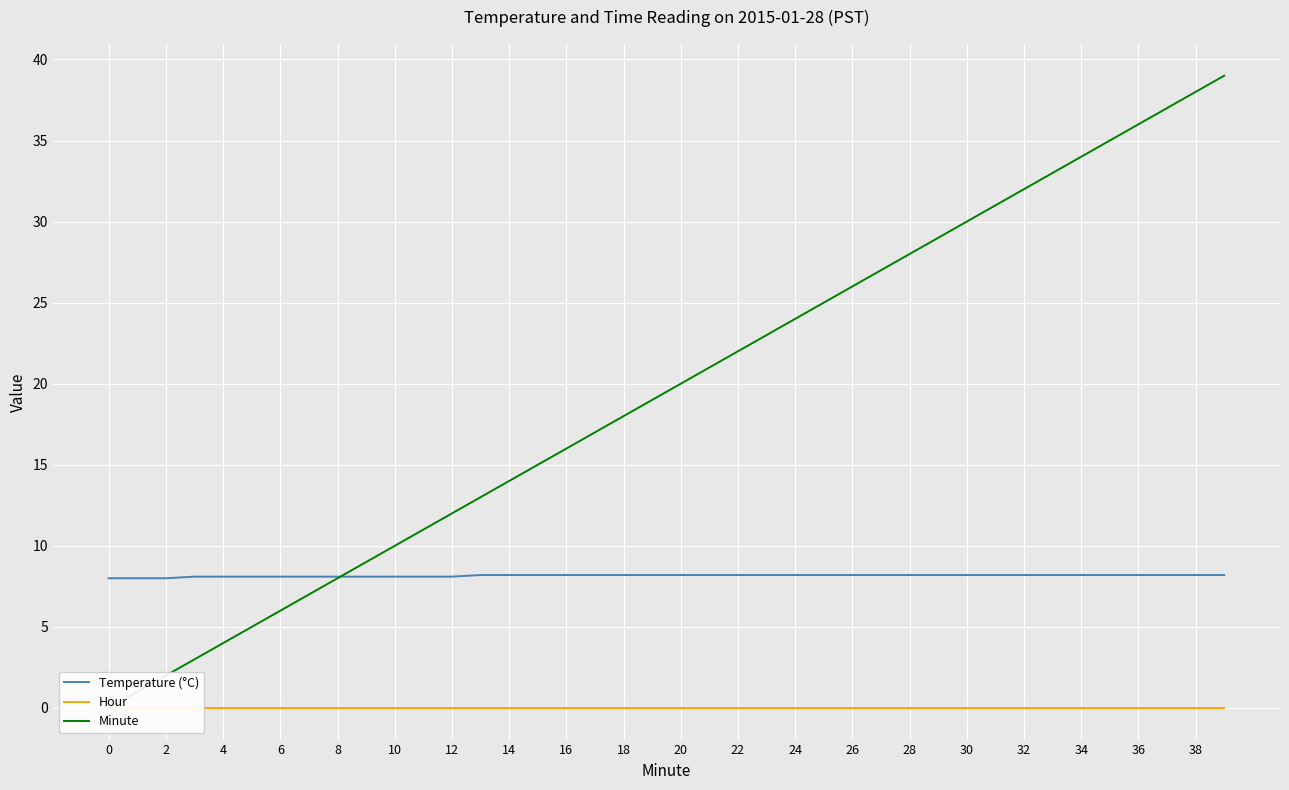

Reading left to right, what are all the values shown in this chart?

Temperature (°C): 8.0	8.0	8.0	8.1	8.1	8.1	8.1	8.1	8.1	8.1	8.1	8.1	8.1	8.2	8.2	8.2	8.2	8.2	8.2	8.2	8.2	8.2	8.2	8.2	8.2	8.2	8.2	8.2	8.2	8.2	8.2	8.2	8.2	8.2	8.2	8.2	8.2	8.2	8.2	8.2
Hour: 0.0	0.0	0.0	0.0	0.0	0.0	0.0	0.0	0.0	0.0	0.0	0.0	0.0	0.0	0.0	0.0	0.0	0.0	0.0	0.0	0.0	0.0	0.0	0.0	0.0	0.0	0.0	0.0	0.0	0.0	0.0	0.0	0.0	0.0	0.0	0.0	0.0	0.0	0.0	0.0
Minute: 0.0	1.0	2.0	3.0	4.0	5.0	6.0	7.0	8.0	9.0	10.0	11.0	12.0	13.0	14.0	15.0	16.0	17.0	18.0	19.0	20.0	21.0	22.0	23.0	24.0	25.0	26.0	27.0	28.0	29.0	30.0	31.0	32.0	33.0	34.0	35.0	36.0	37.0	38.0	39.0